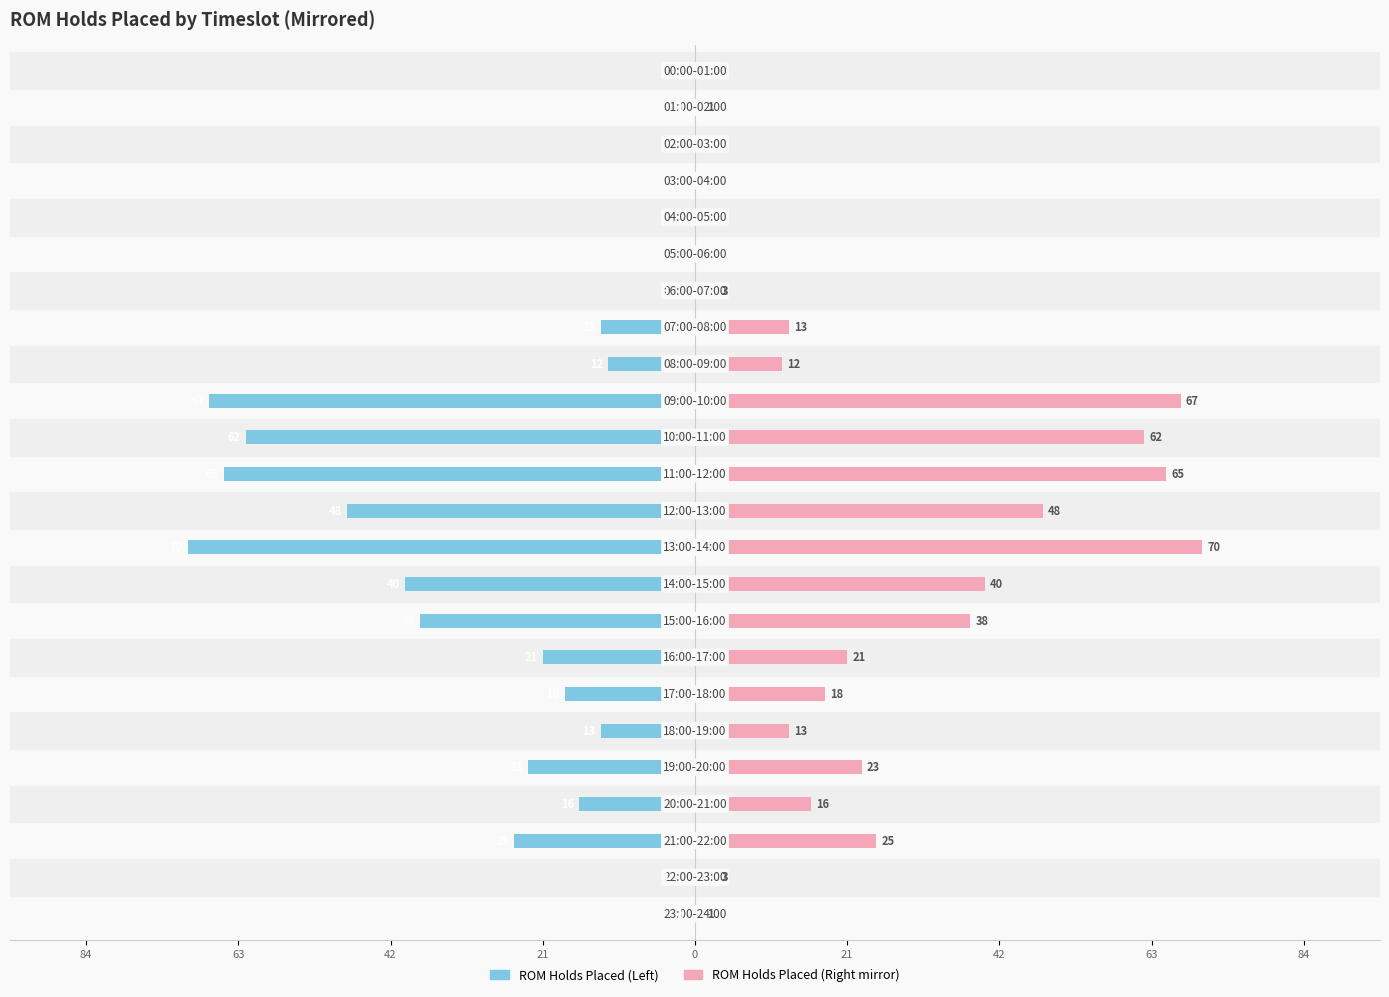

Where is ROM Holds Placed (mirror) nearest to the value 35?

15